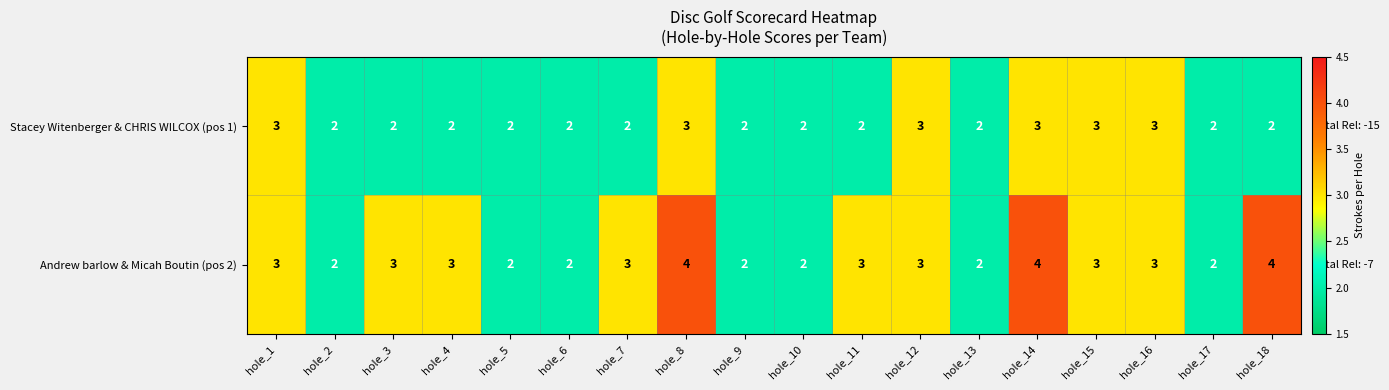

Which series has the widest spread of values?

Andrew barlow & Micah Boutin (pos 2)